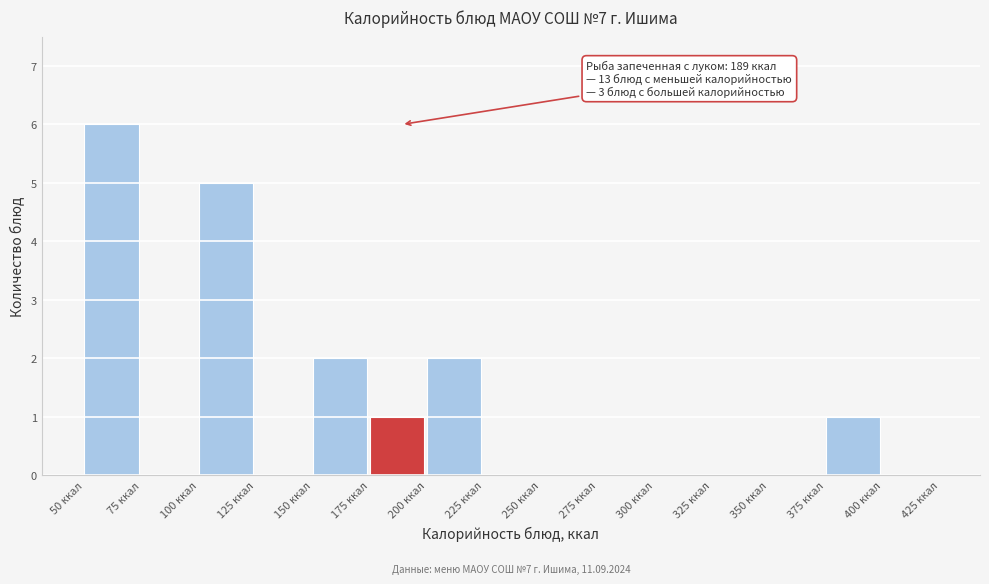

Which range on the x-axis has the tallest bar?

50 to 75